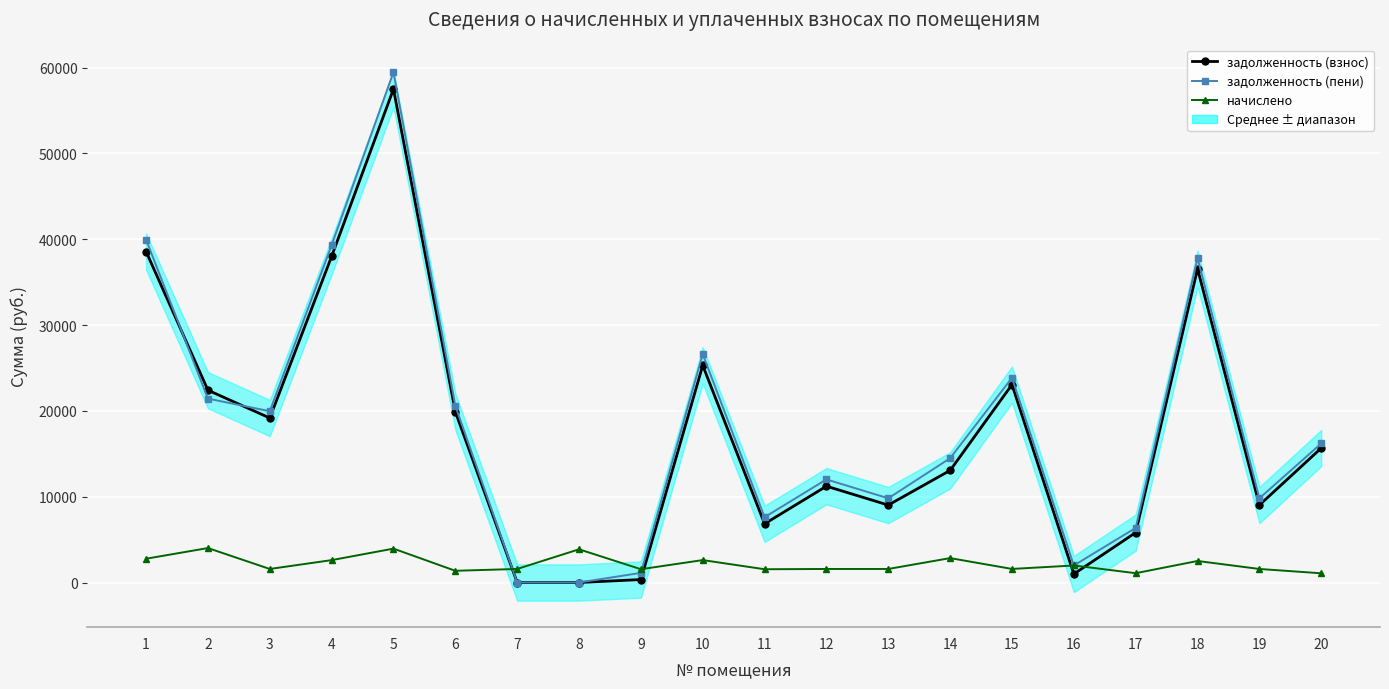

List the series in order of their peak value, lowest first.

начислено, задолженность (взнос), задолженность (пени)